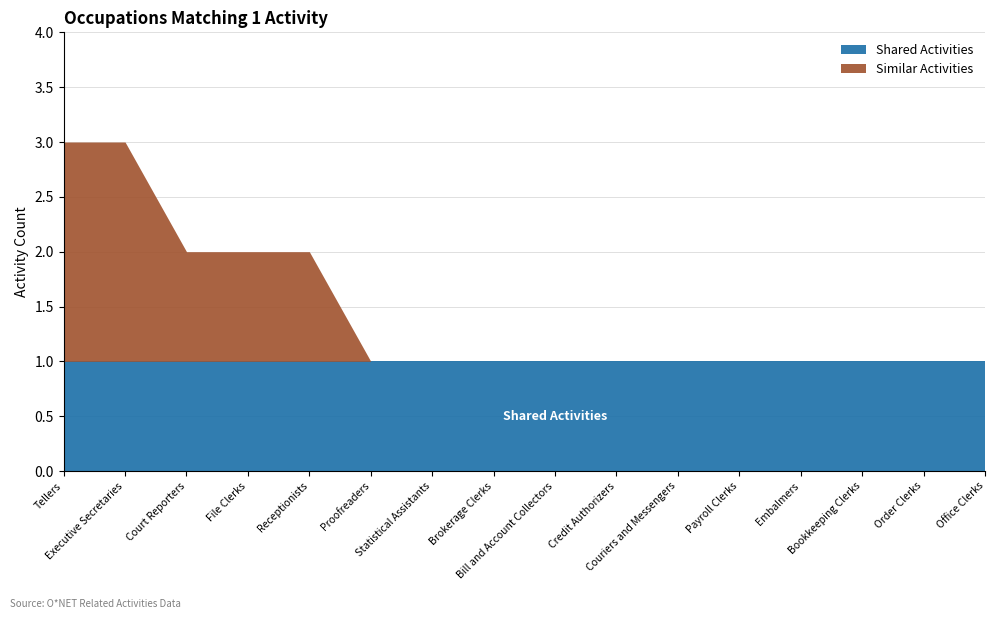

True or false: Similar Activities has a value of -1 at Statistical Assistants.

False